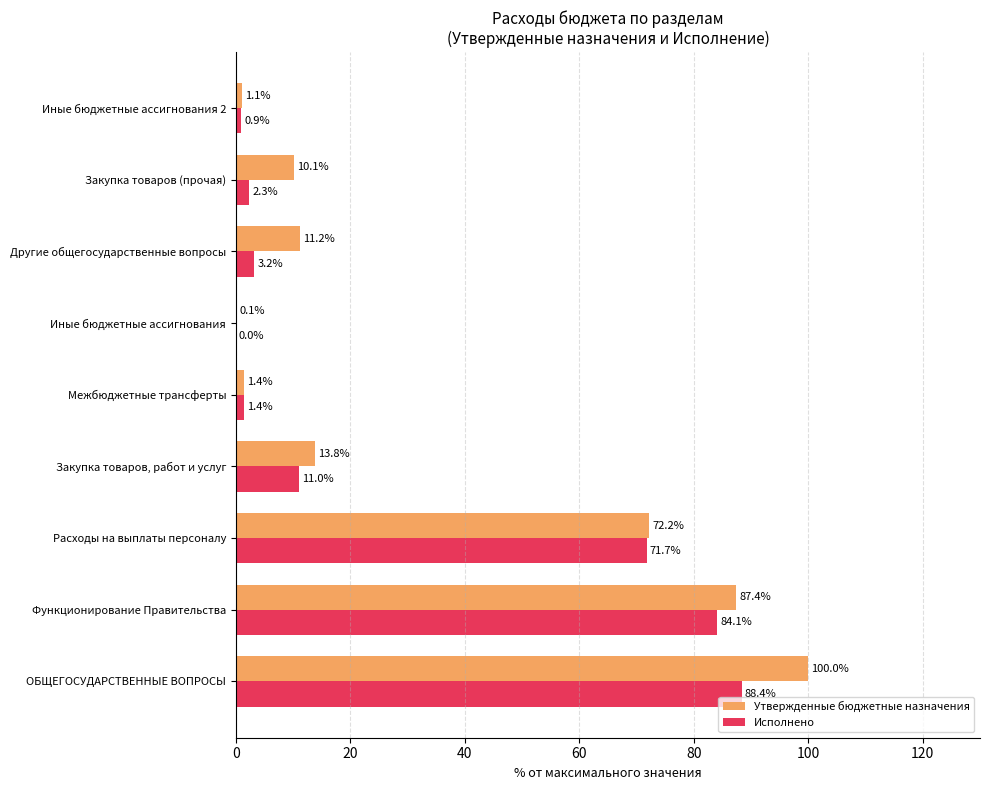

What is the sum of the Исполнено values at Межбюджетные трансферты and Иные бюджетные ассигнования?

1.4